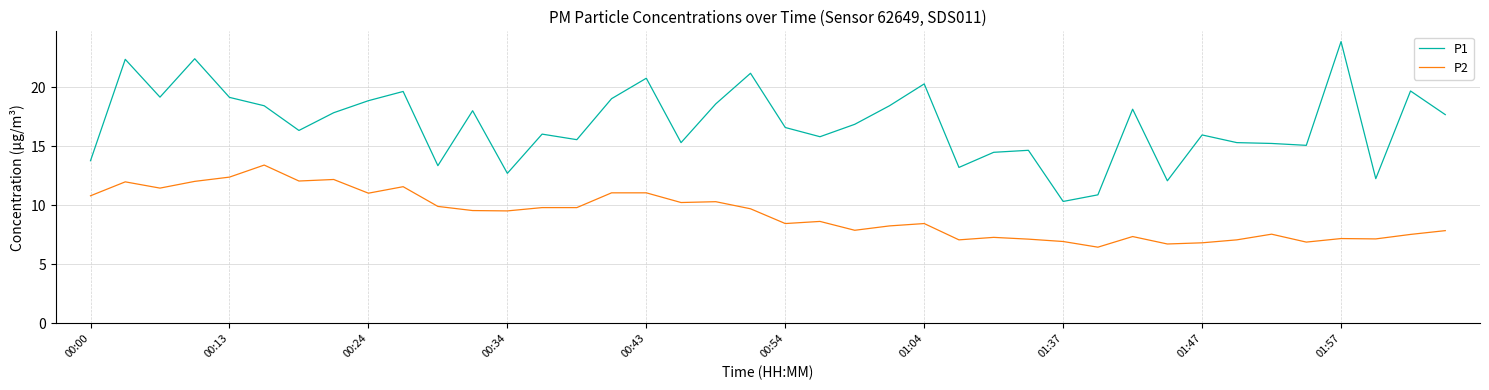

Rank the series by their maximum value, from lowest to highest.

P2, P1